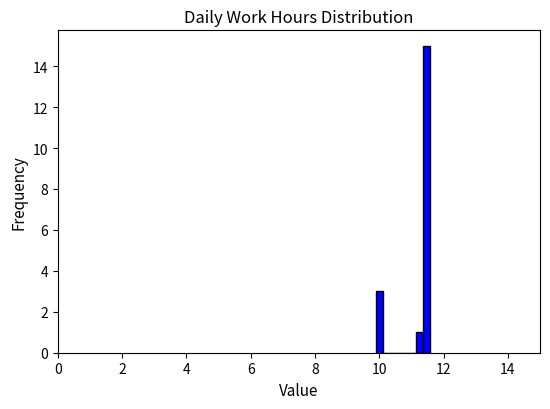

Read against the x-axis, roughly where is the centre of the tallest bar?

11.4